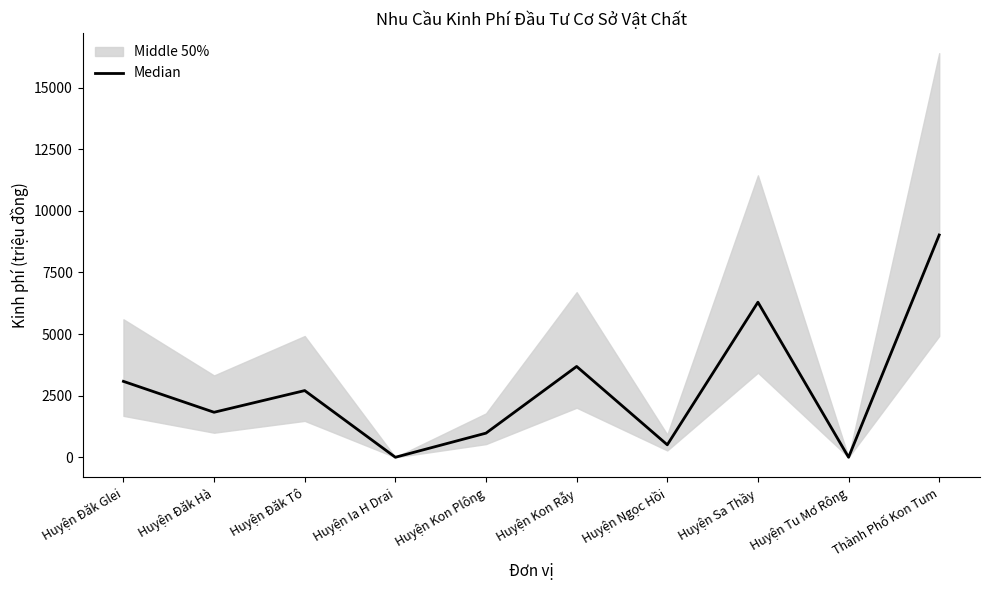

Reading right to left, transcribe all the data shown in this chart.

9020	0	6292	506	3685	979	0	2706	1826	3080